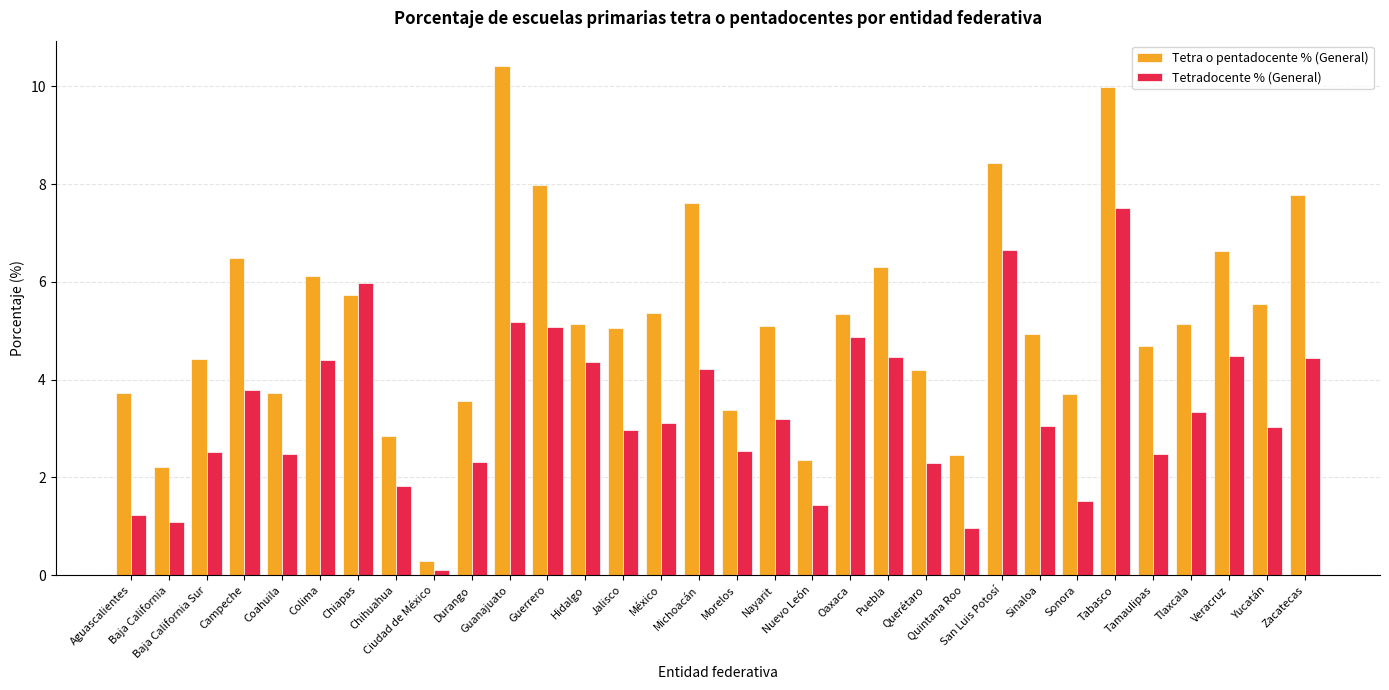

What is the average value of the Tetra o pentadocente % (General) series?

5.2